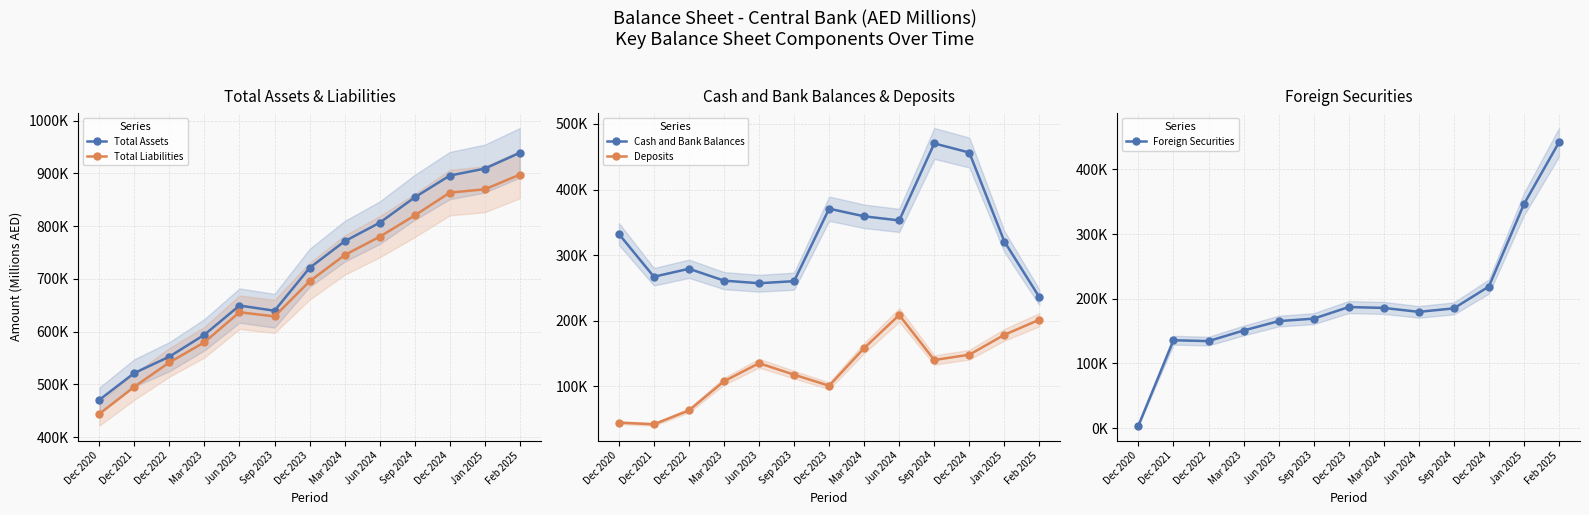

What is the label of the 10th point from the left?

Sep 2024